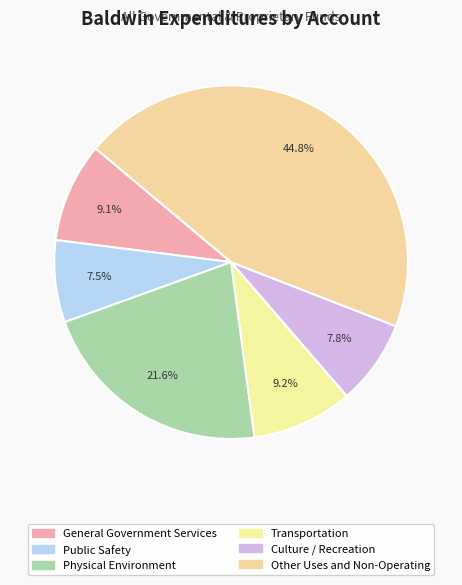

How many segments does this pie chart have?

6